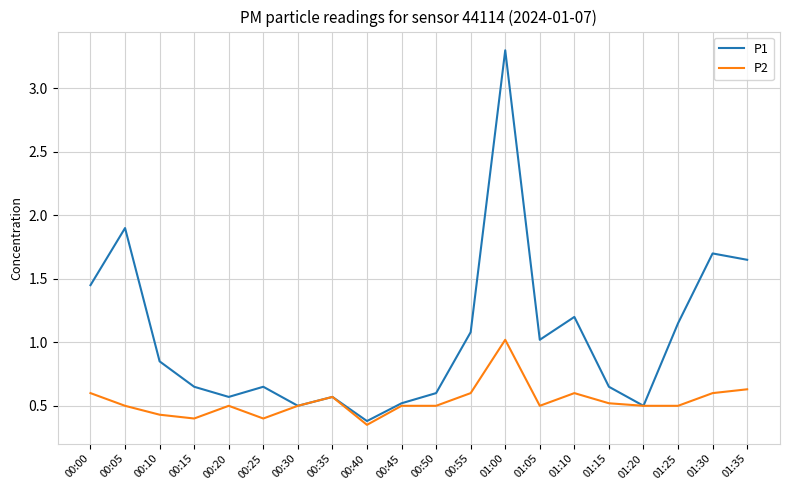

What is the difference between the highest and lowest values at 01:00?

2.3